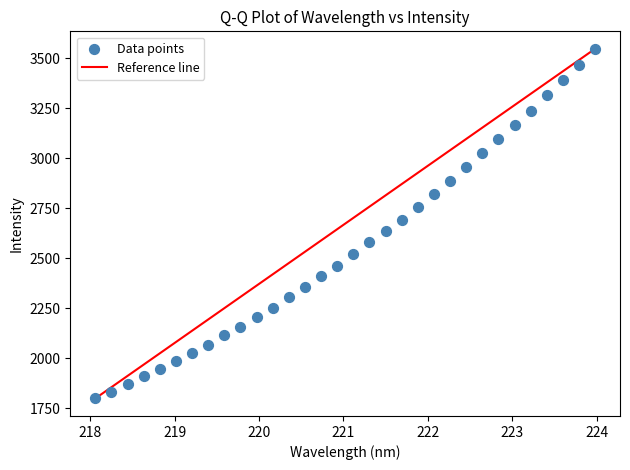

What is the range of Y values (max minus min)?

1749.8